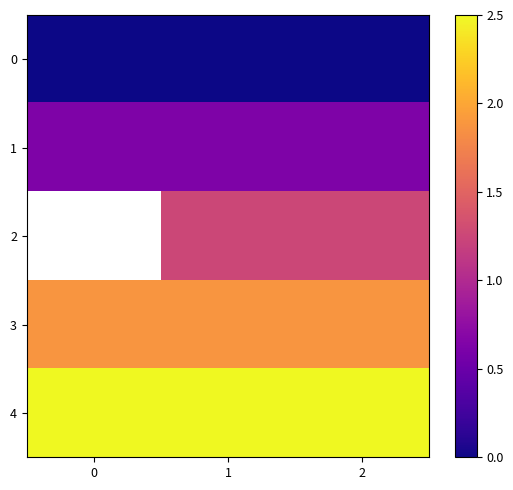

At which category is the sum across all series the highest?

1